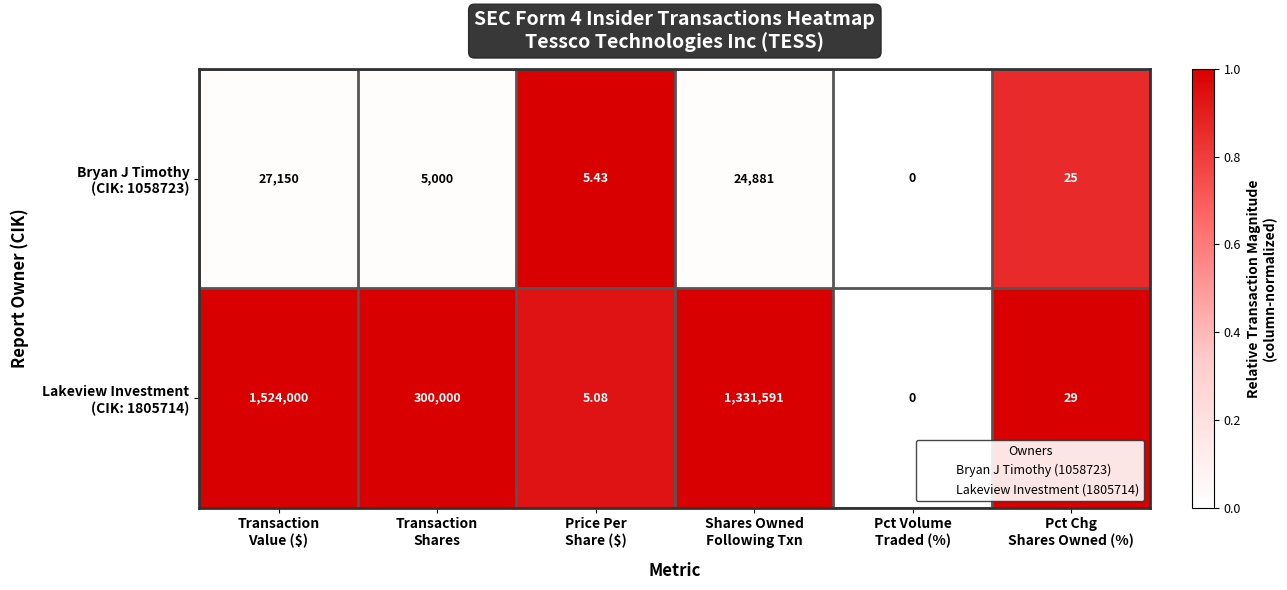

How many distinct data groups are displayed?

2